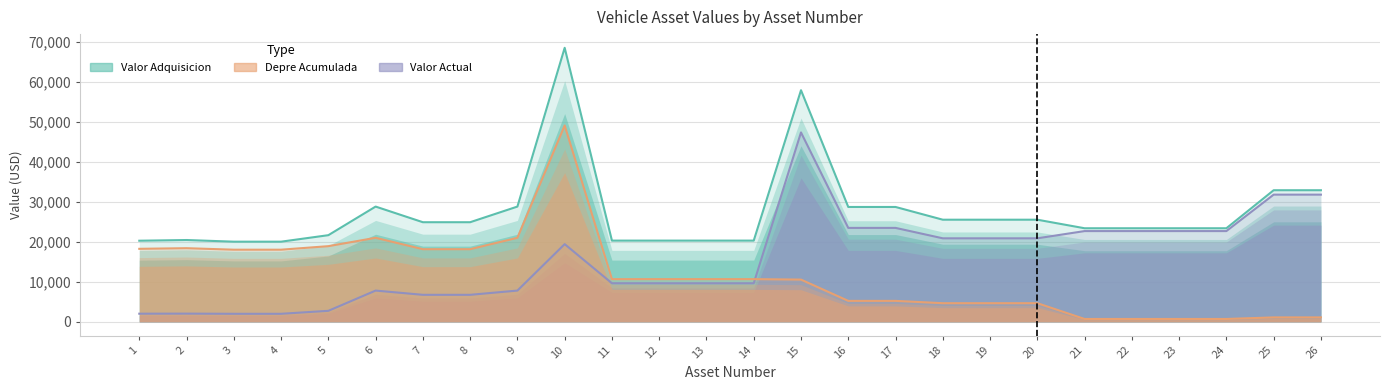

Which series changed the most between 10 and 18?

Depre Acumulada